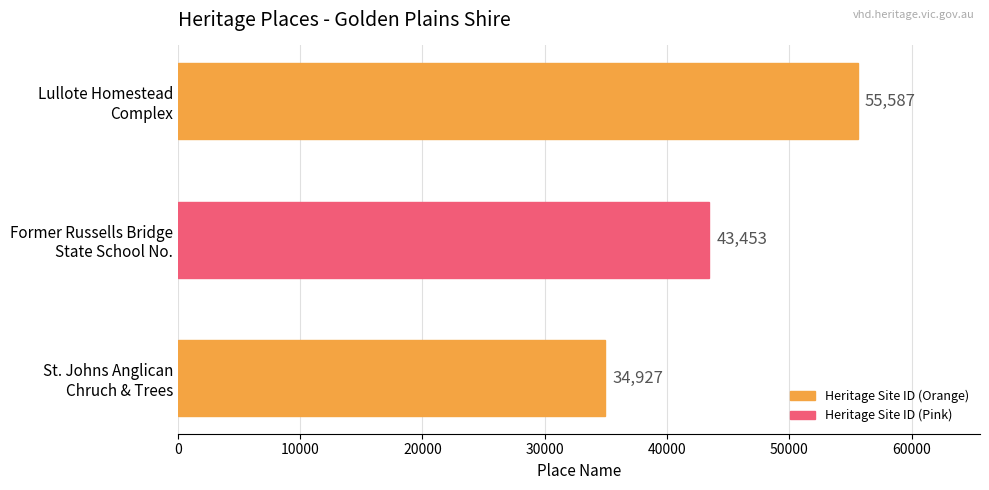

List the labels in order of value, largest first.

Lullote Homestead
Complex, Former Russells Bridge
State School No., St. Johns Anglican
Chruch & Trees